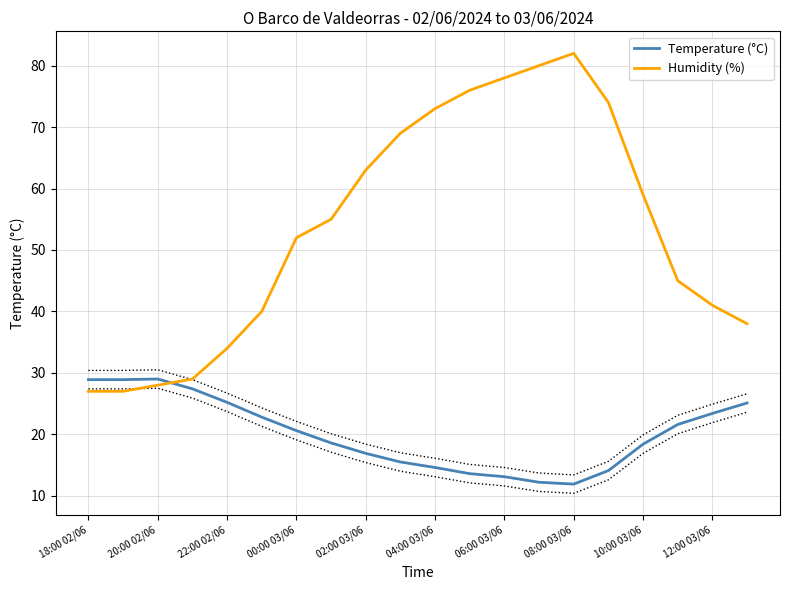

What is the sum of all Temperature (°C) values?

401.8